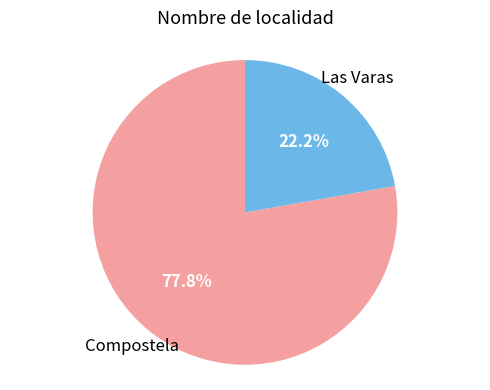

To the nearest percent, what percentage of the pie is Compostela?

78%